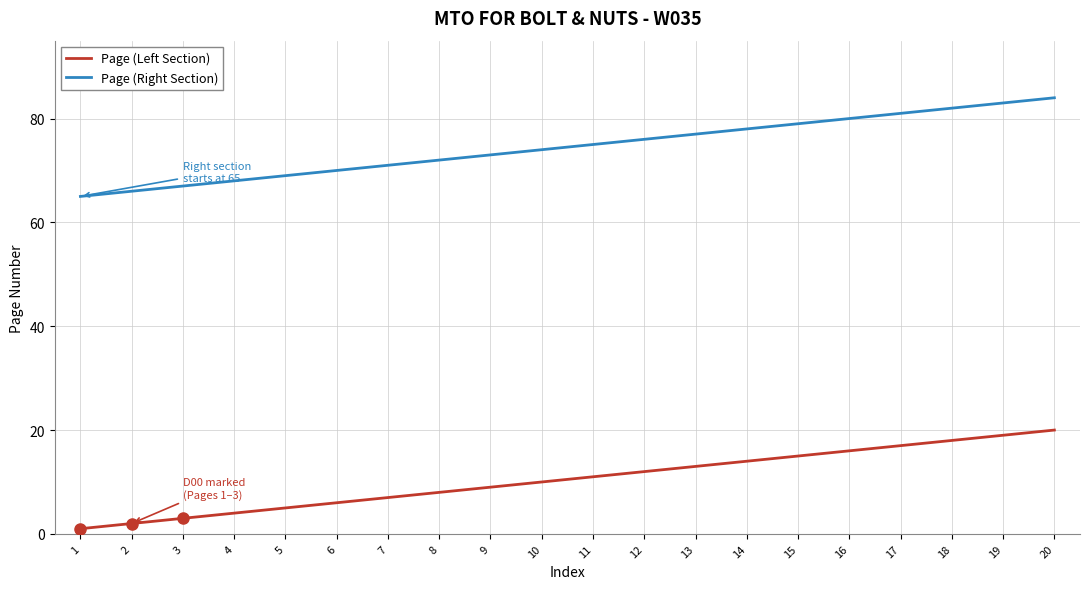

What is the sum of all Page (Left Section) values?

210